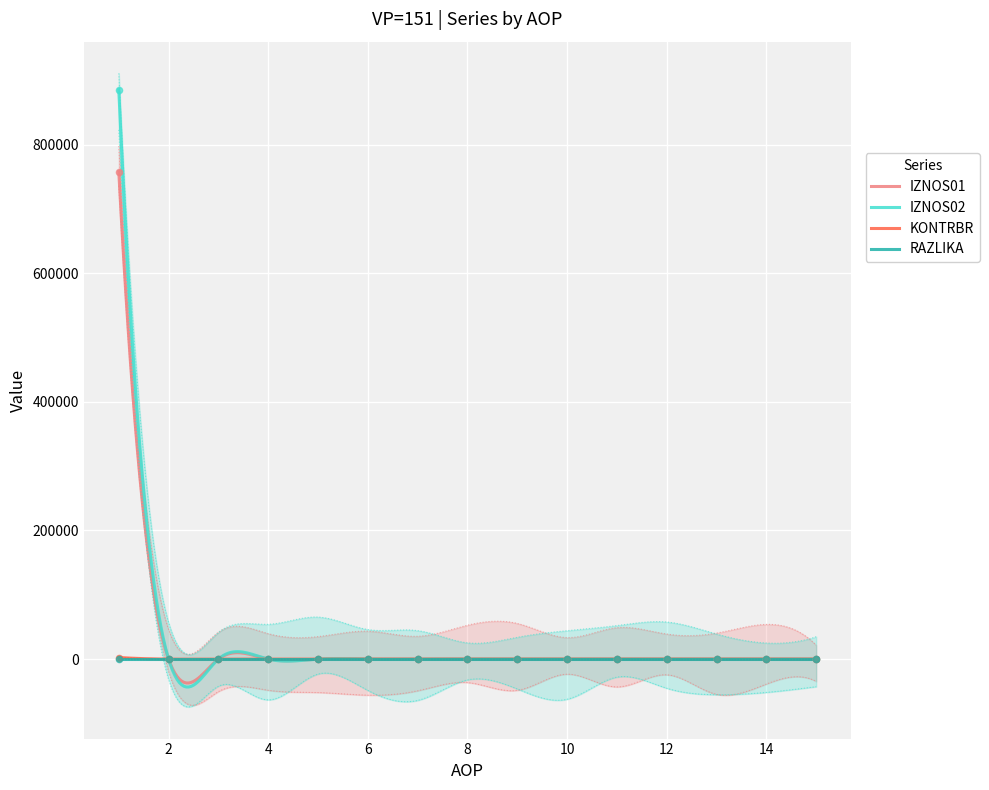

At which category is the sum across all series the highest?

1